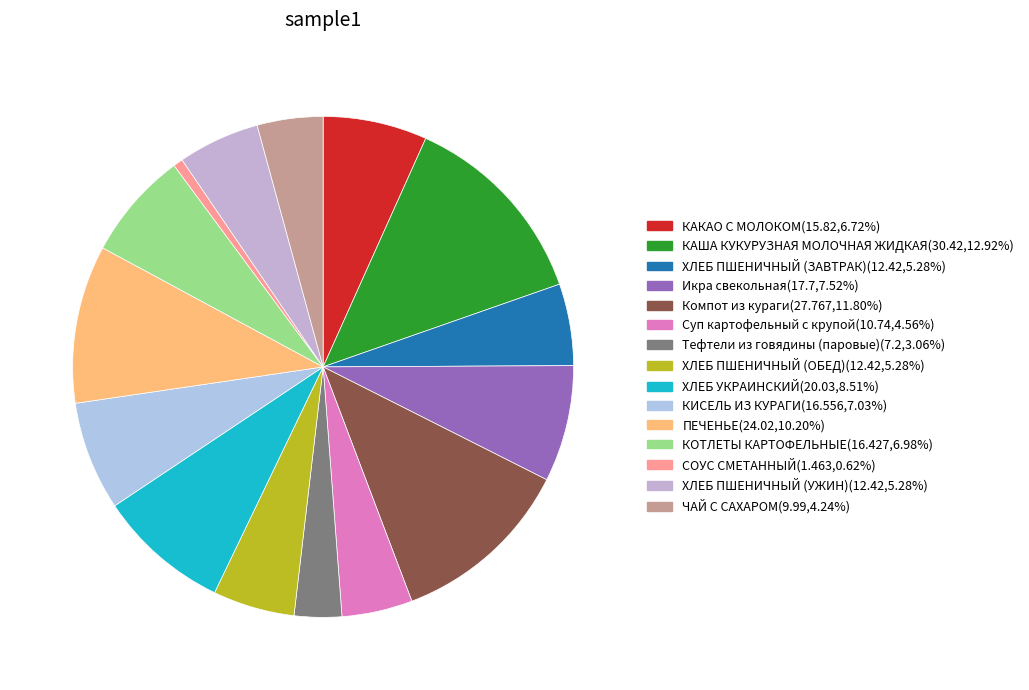

What percentage is the Суп картофельный с крупой slice, to the nearest percent?

5%